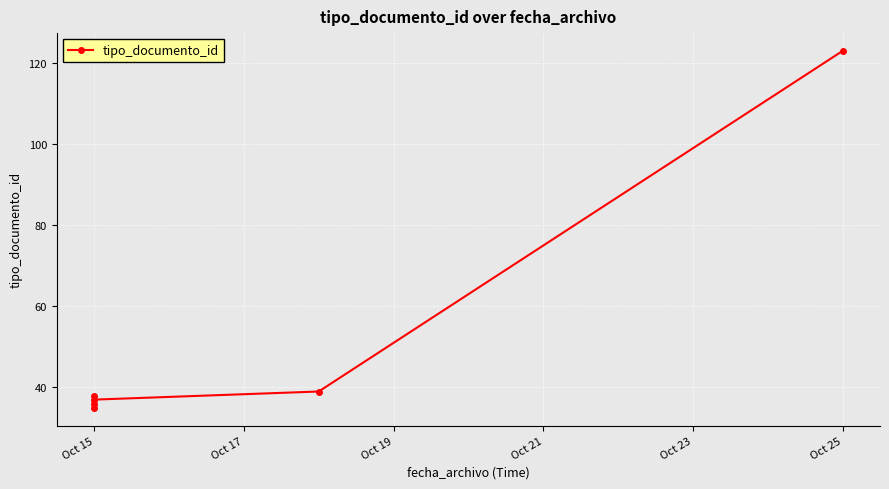

How many points are lower than both their immediate neighbors (excluding endpoints)?

1